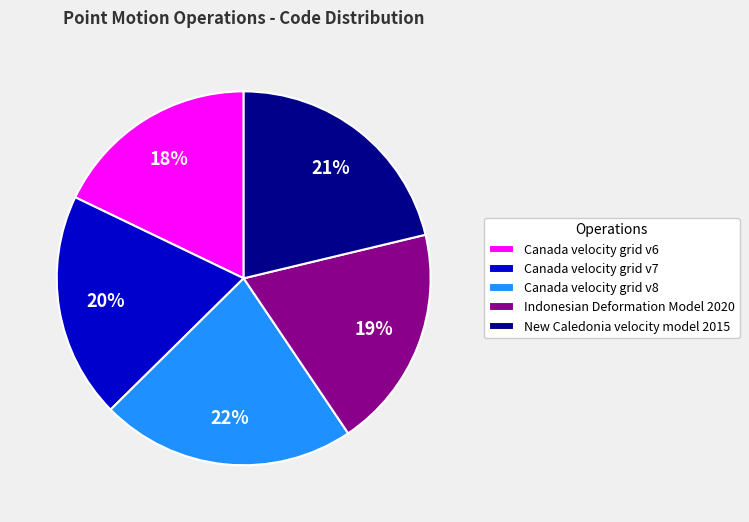

True or false: New Caledonia velocity model 2015 accounts for 10% of the total.

False